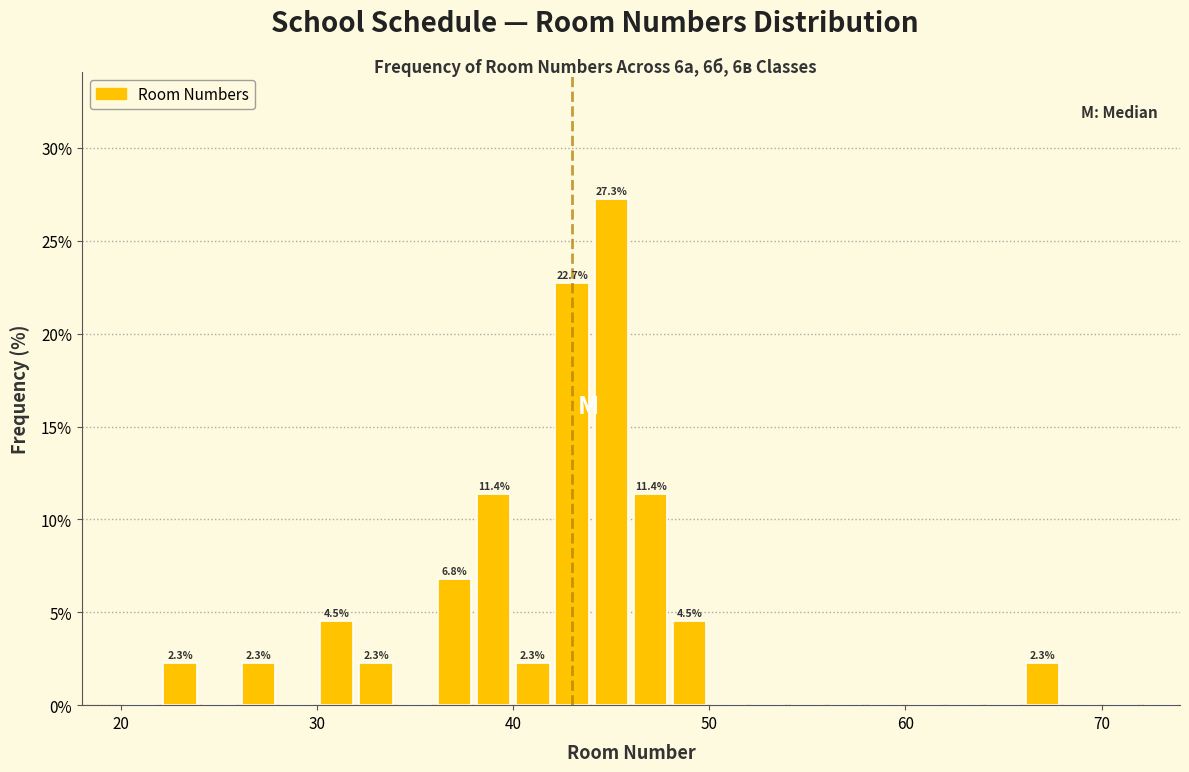

Read against the x-axis, roughly where is the centre of the tallest bar?

45